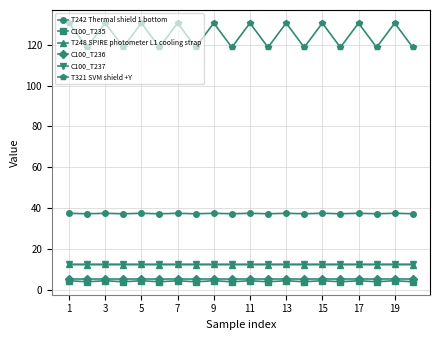

True or false: C100_T236 has more than 0 points higher than both neighbors.

True